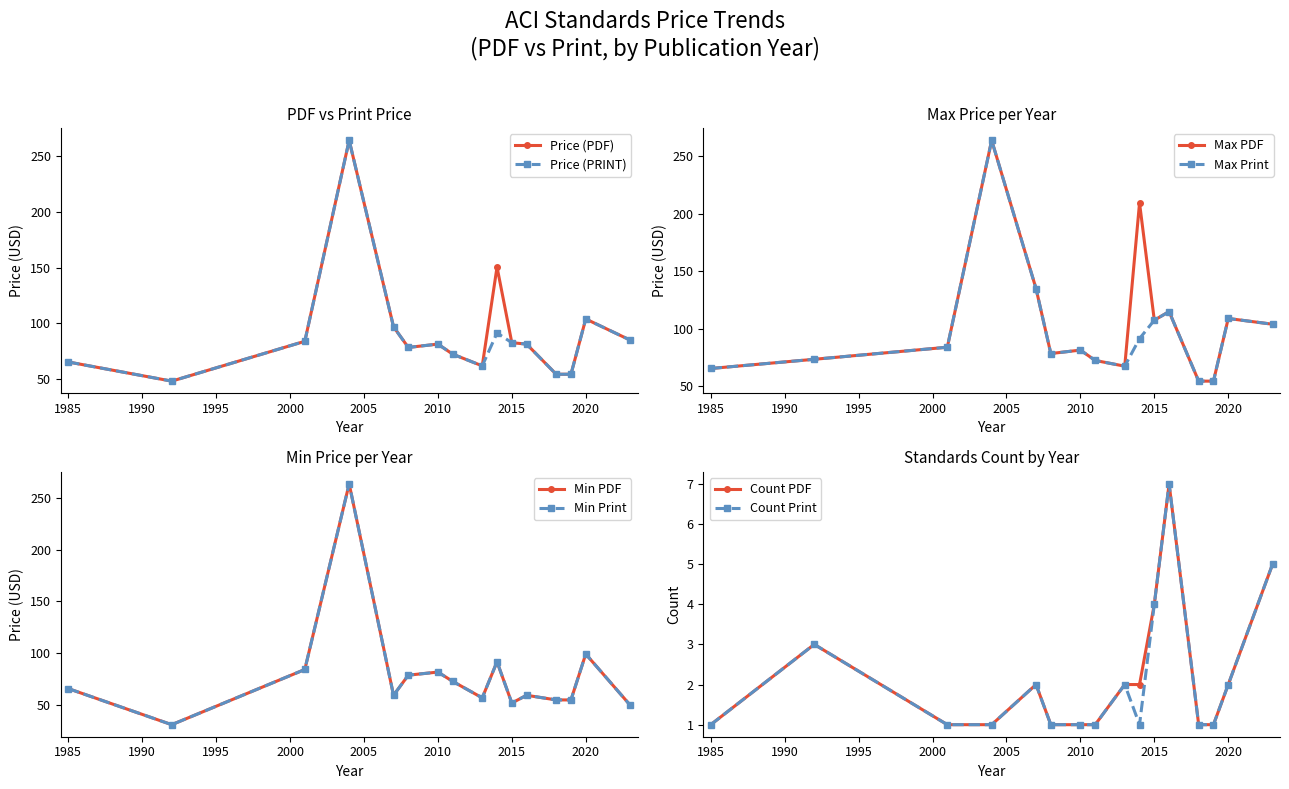

True or false: Price (PRINT) has more than 1 points higher than both neighbors.

True